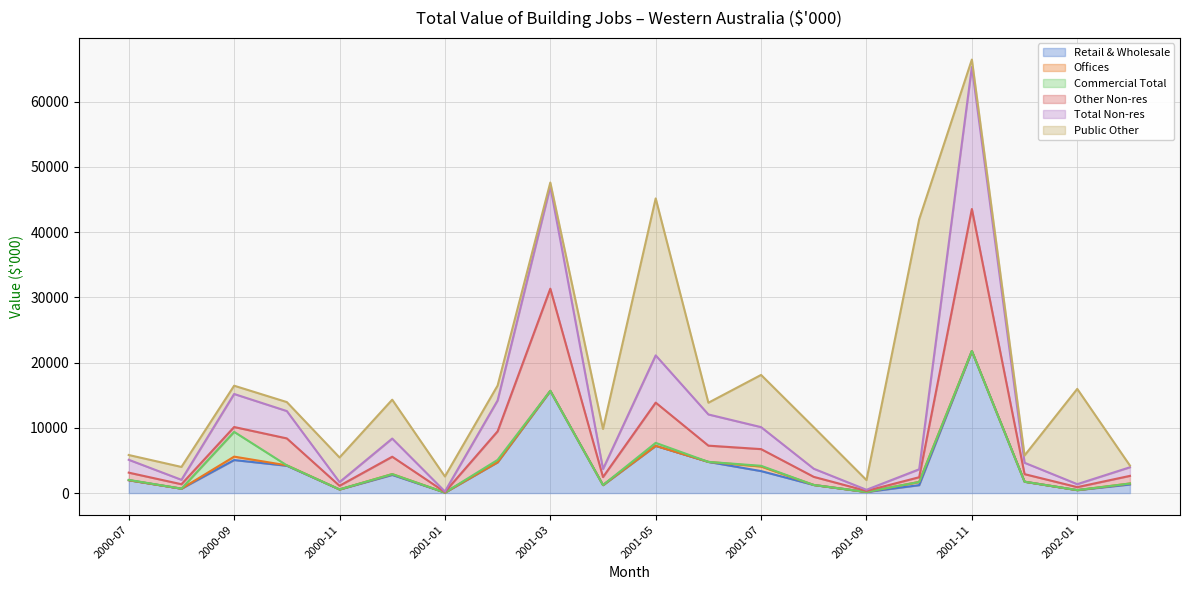

At which label does Total Non-res first exceed 5103?

2000-09